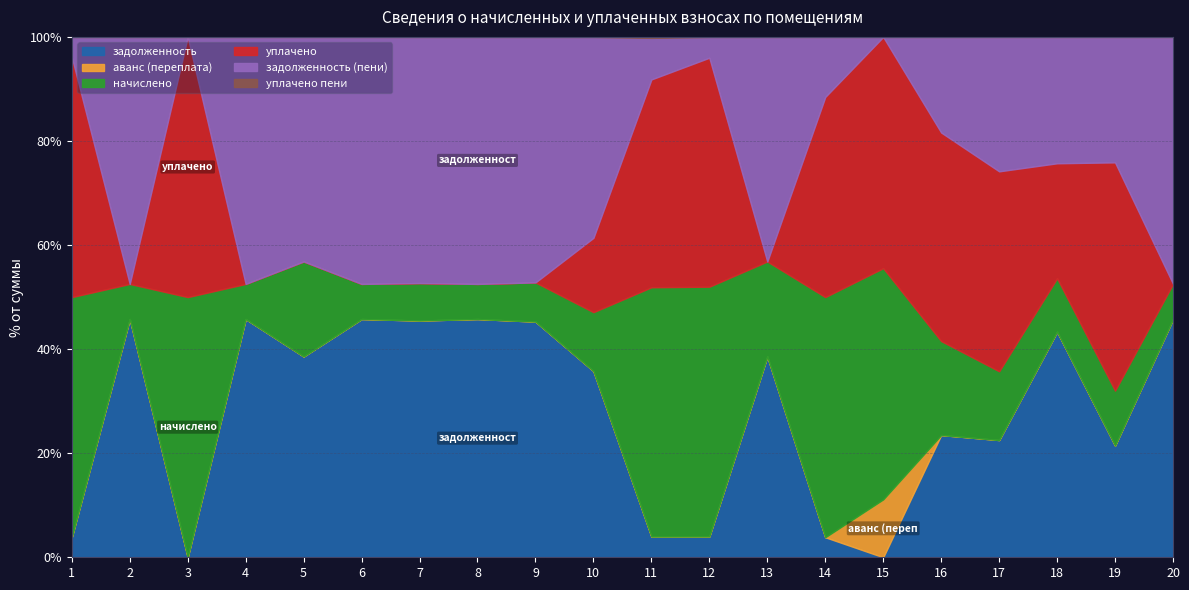

How many interior local peaks does the уплачено series have?

5